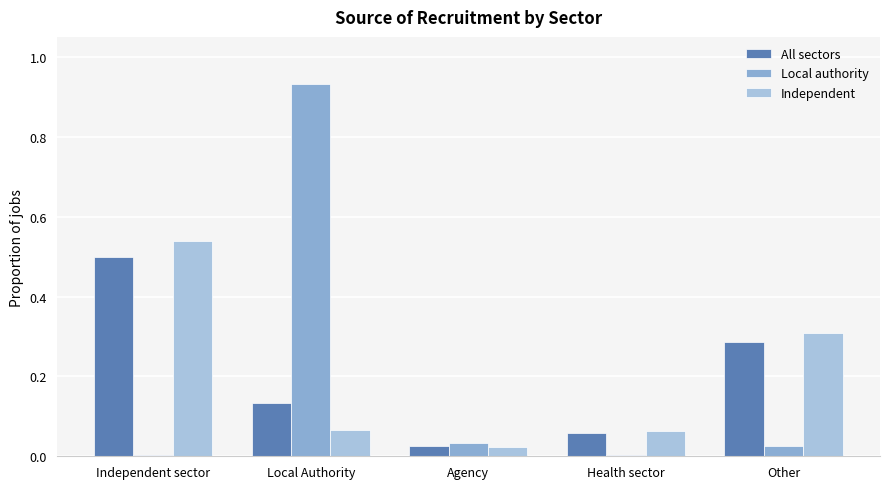

Is the value of Local authority at Local Authority greater than the value of All sectors at Agency?

Yes